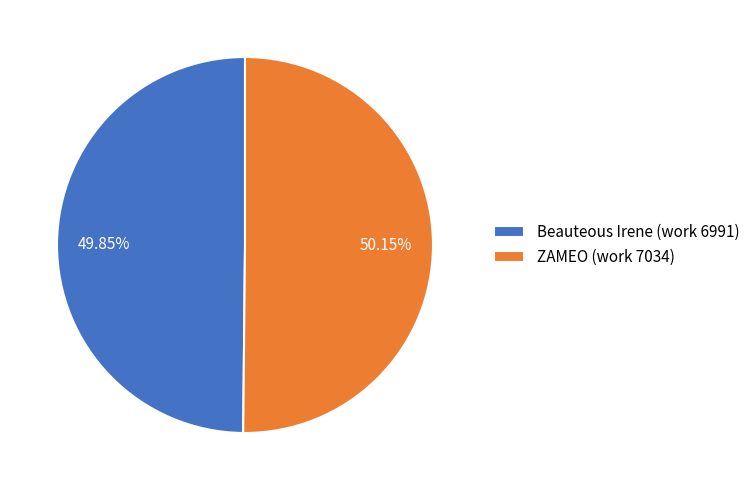

Does any single category account for the majority?

Yes